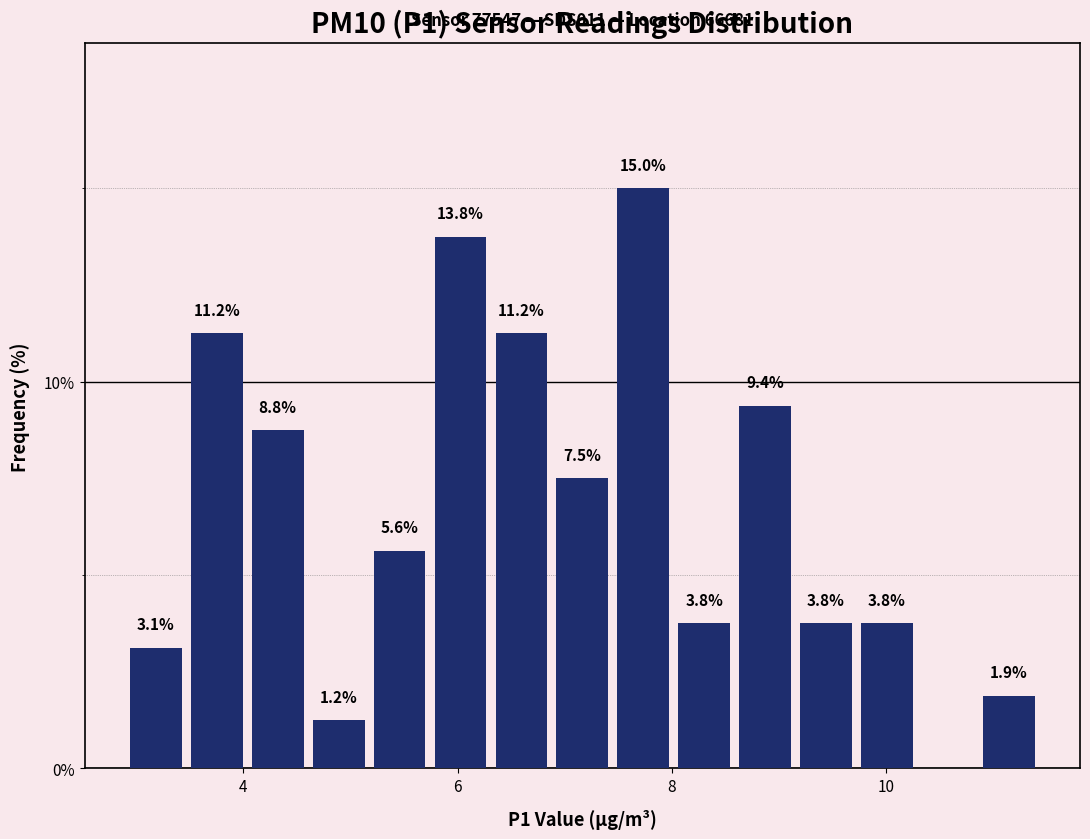

Around what value on the x-axis is the tallest bar? Give the approximate position of its centre, as read against the axis.

7.8